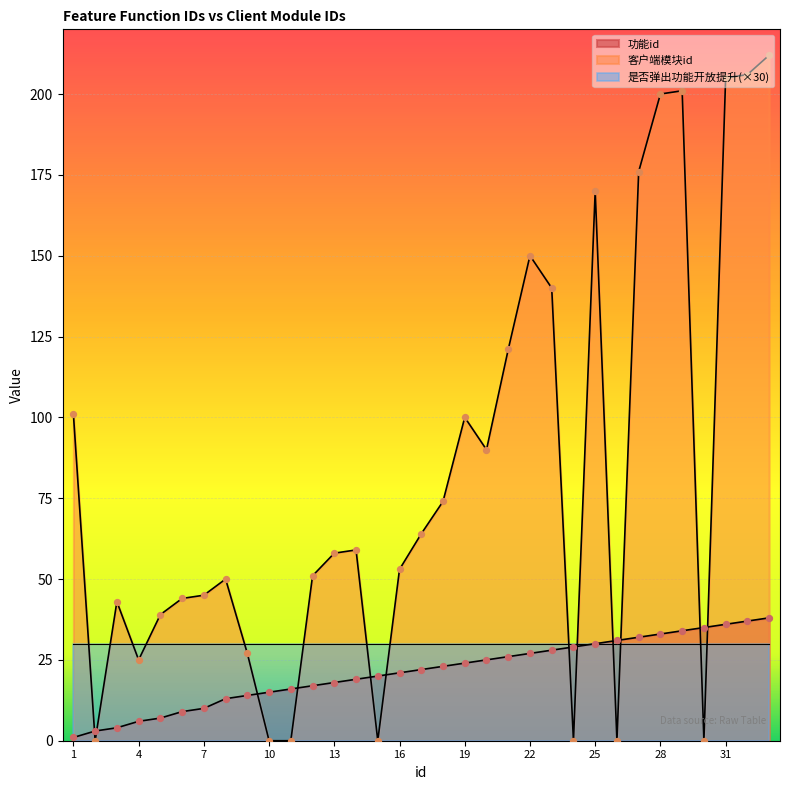

Which series has the widest spread of Y values?

客户端模块id